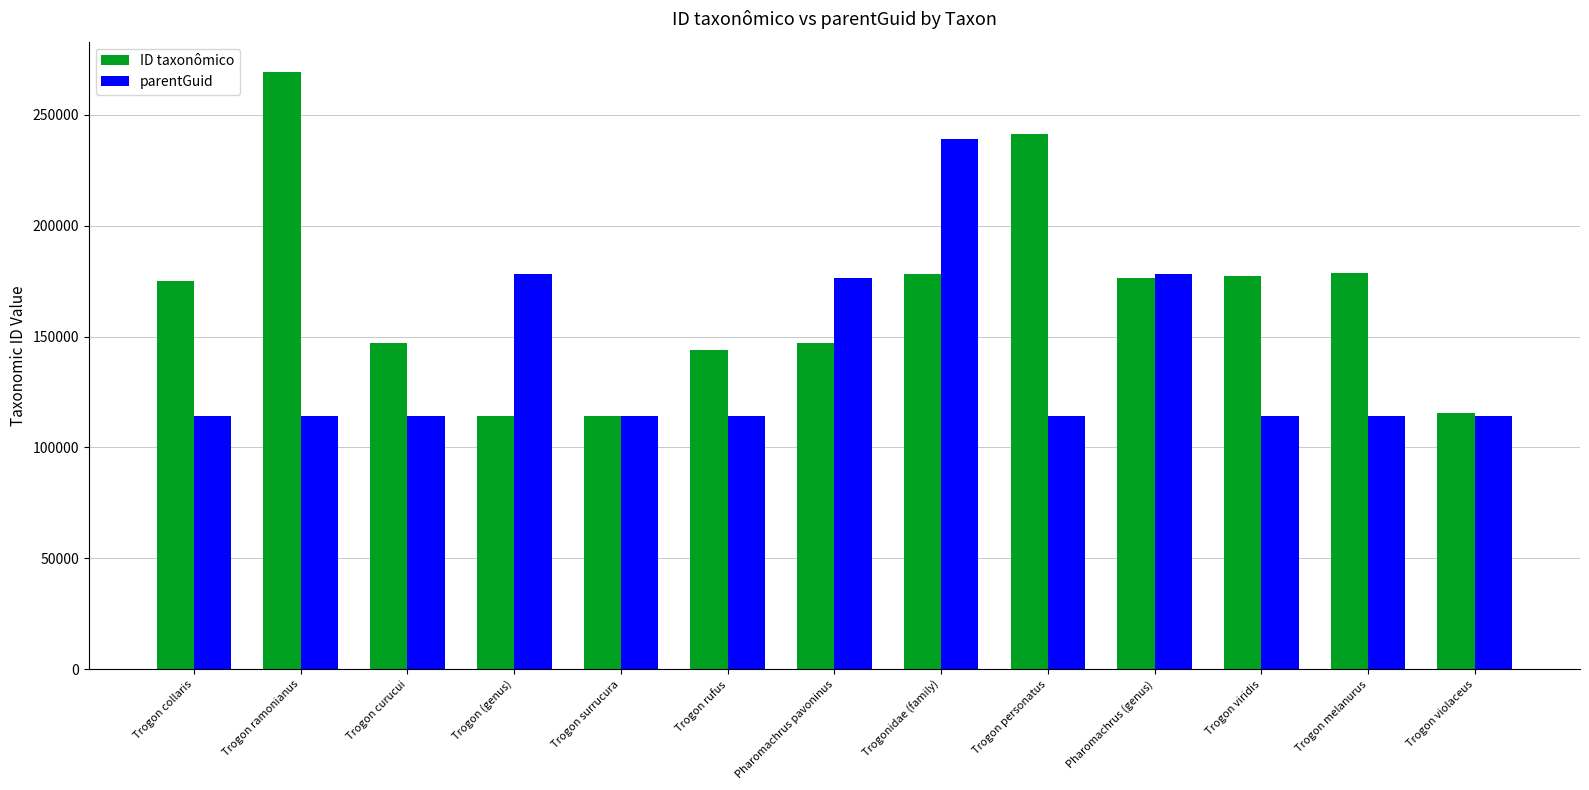

What position from the right is Trogon collaris?

13